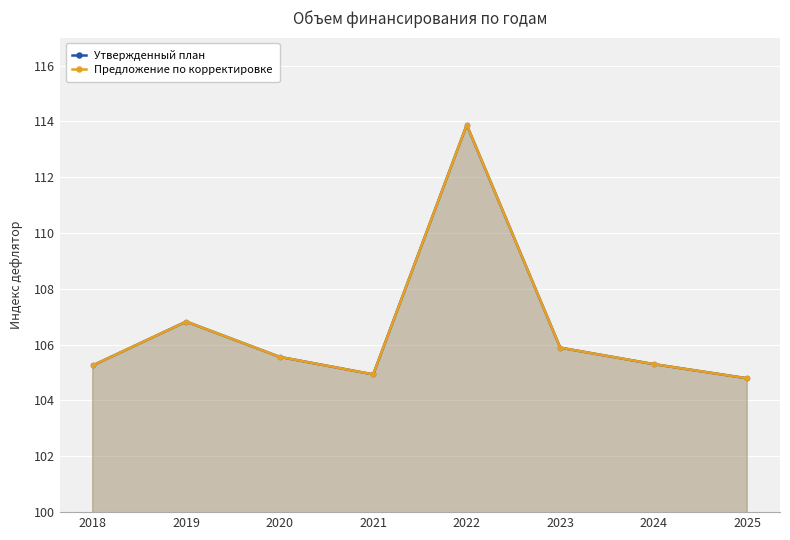

Between 2019 and 2024, which is larger?

2019